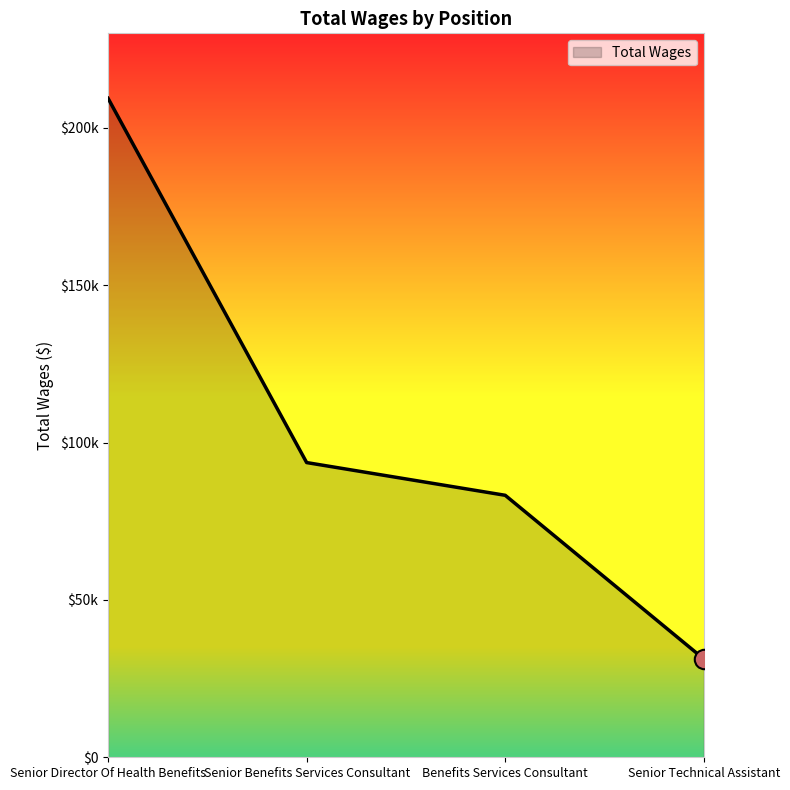

What is the difference between the maximum and minimum values?

178124